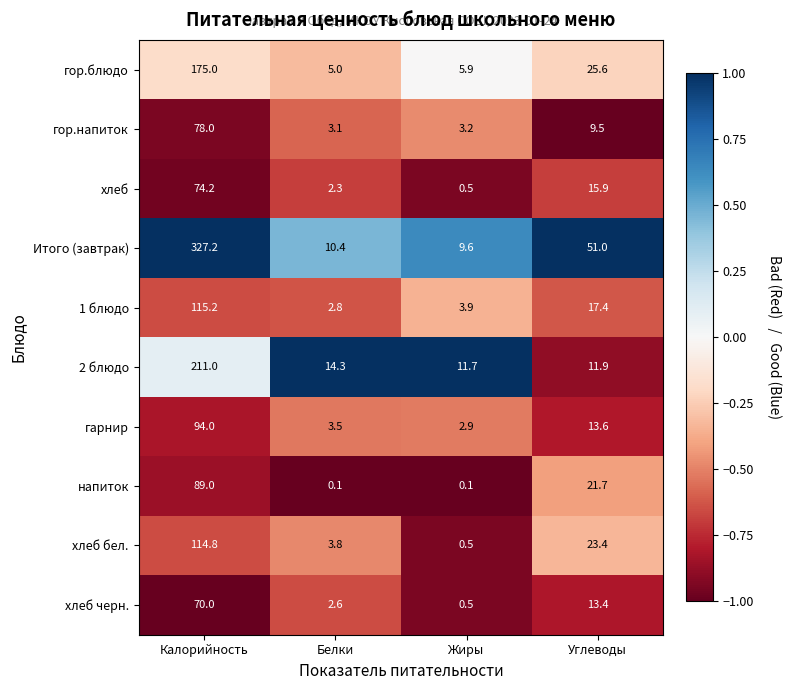

Is it true that гор.напиток equals 12.9 at Углеводы?

False